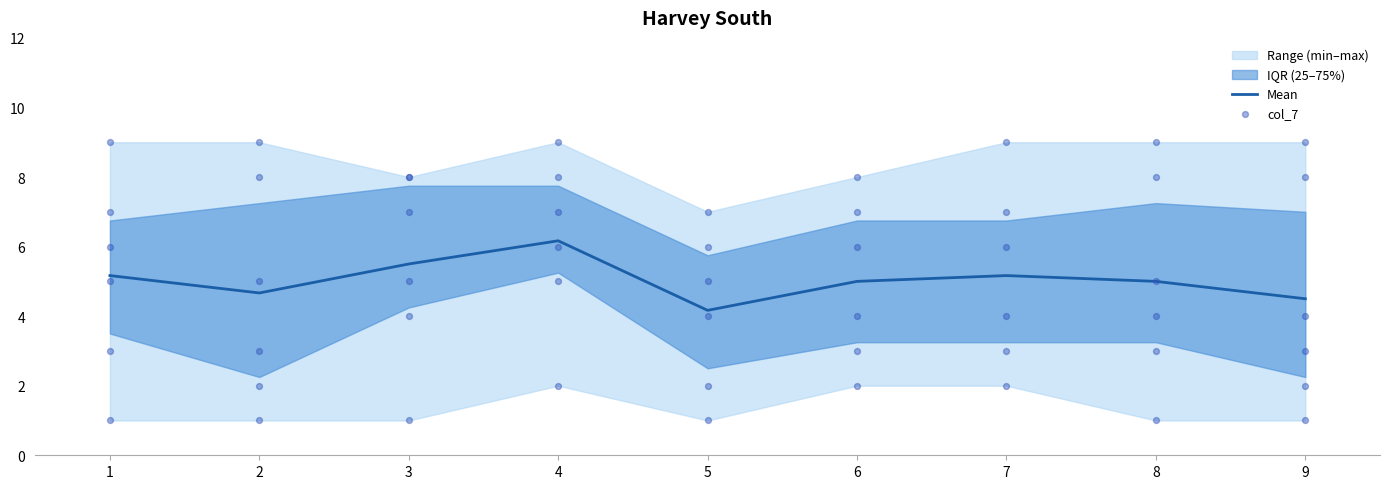

What is the total value across all series at 2?

9.7